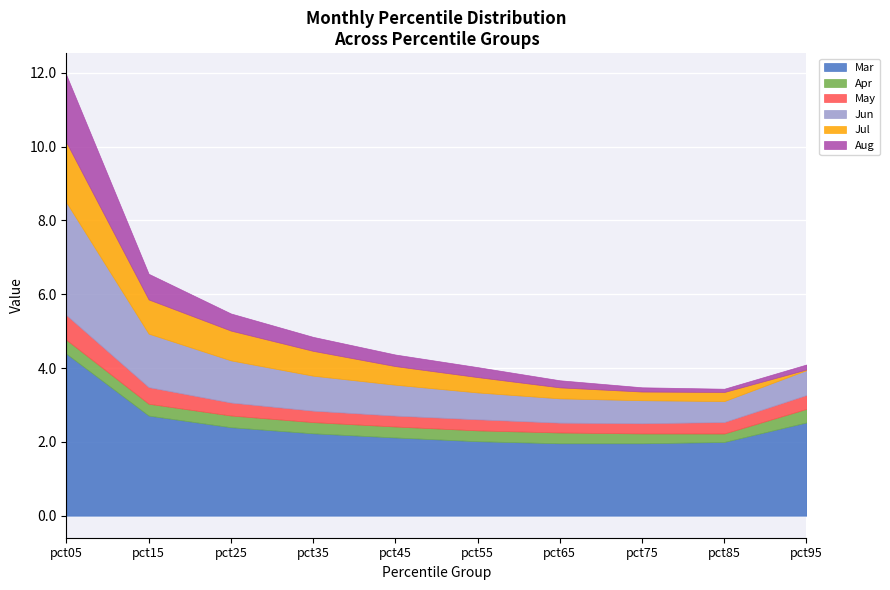

How many distinct data groups are displayed?

6